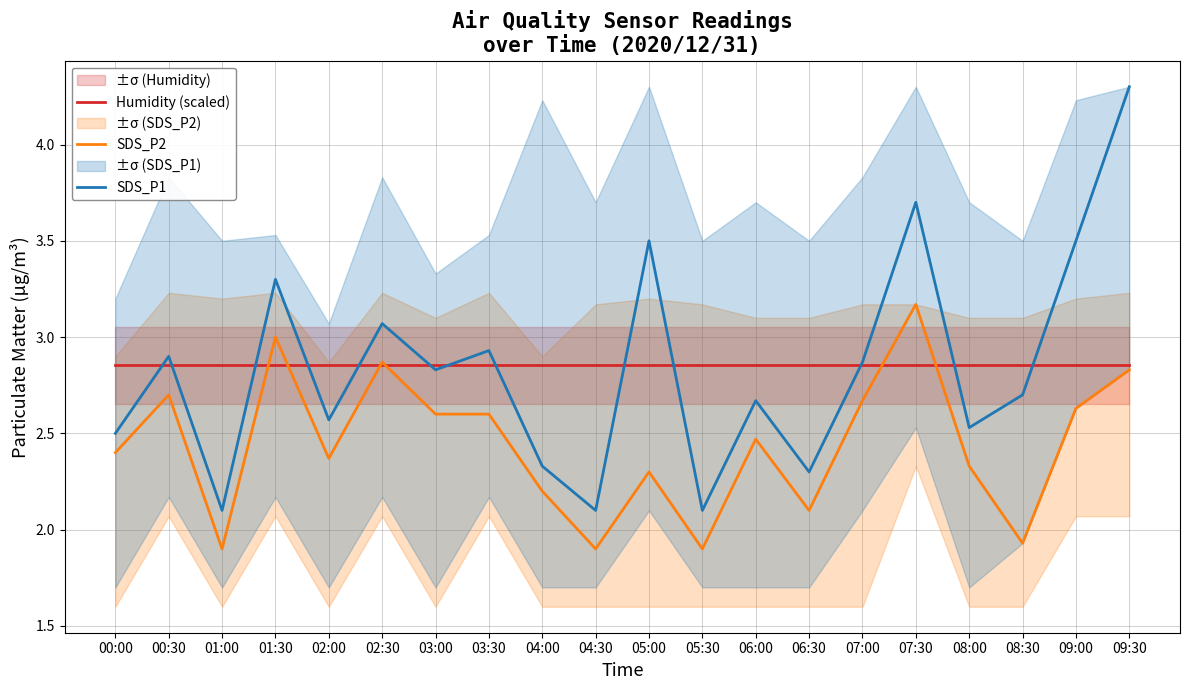

Between 00:00 and 04:00, which series saw the biggest shift?

SDS_P2